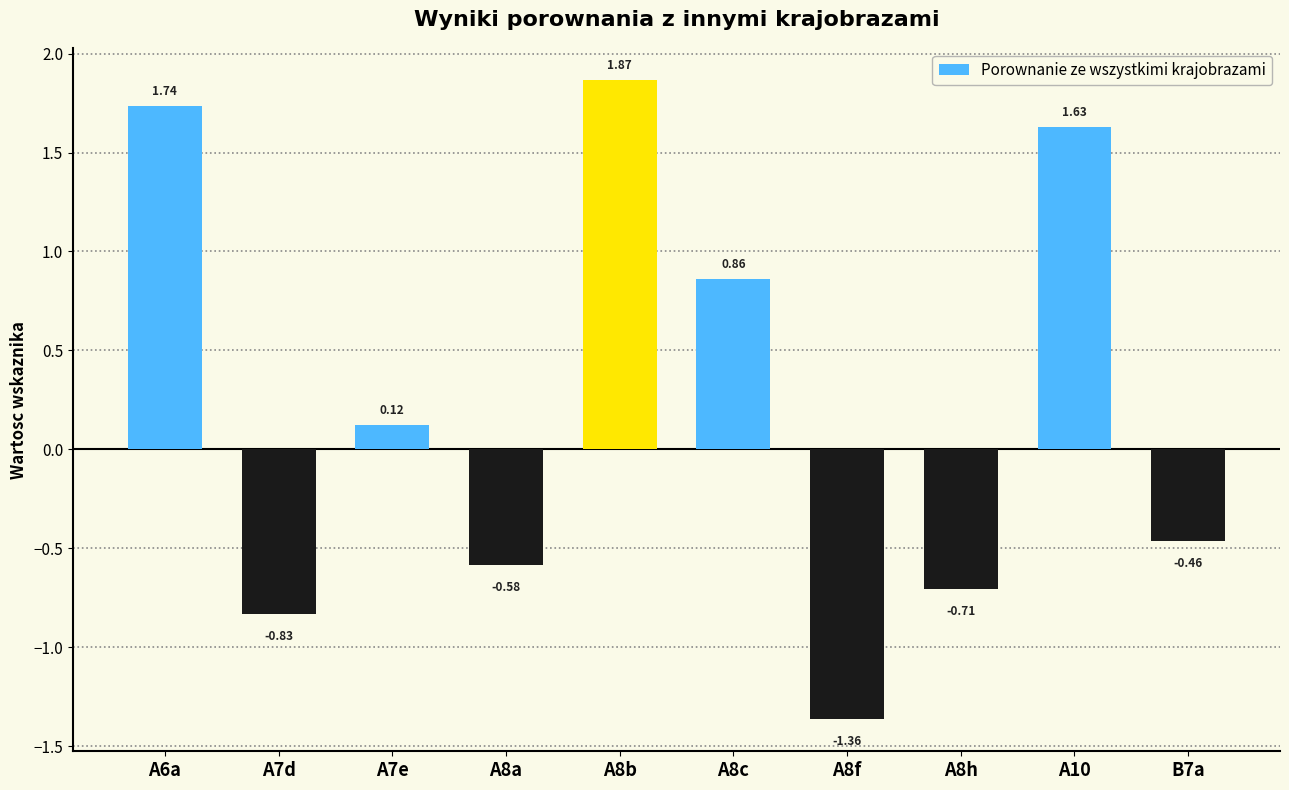

How many categories are shown in the chart?

10